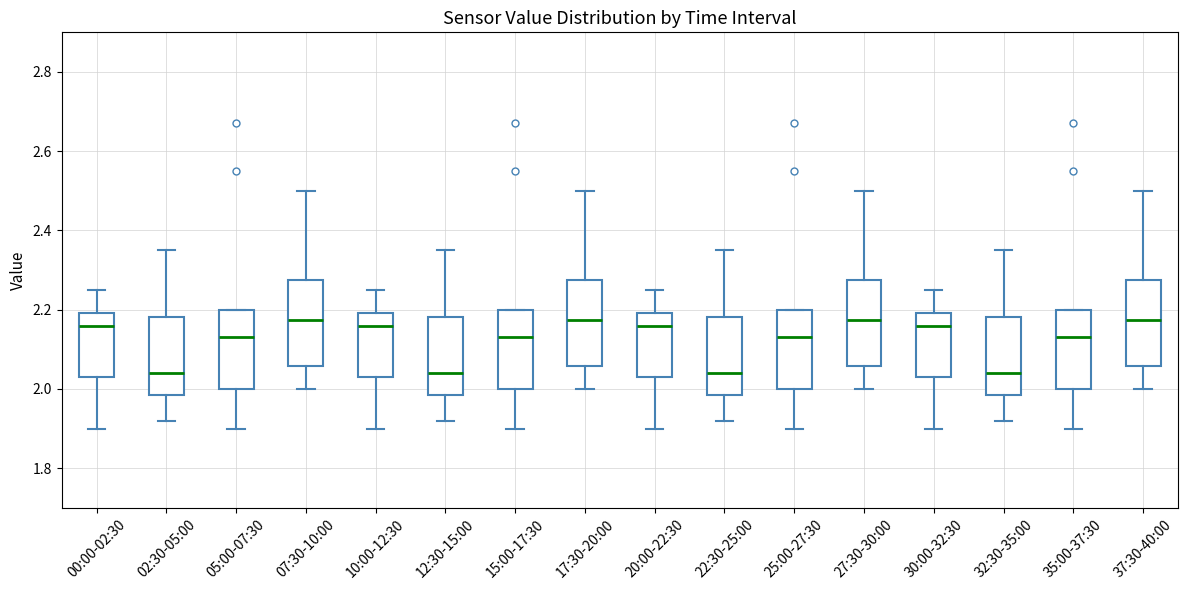

Reading left to right, transcribe this box plot: for each box, give where its median line is, the range the box spans, and where its two whiskers end, as read against the y-axis. The values are not printed on the chart, so give them approximately, as read against the axis.

00:00-02:30: median 2.16, box 2.04 to 2.20, whiskers 1.90 to 2.26
02:30-05:00: median 2.04, box 1.98 to 2.18, whiskers 1.92 to 2.36
05:00-07:30: median 2.14, box 2.00 to 2.20, whiskers 1.90 to 2.20
07:30-10:00: median 2.18, box 2.06 to 2.28, whiskers 2.00 to 2.50
10:00-12:30: median 2.16, box 2.04 to 2.20, whiskers 1.90 to 2.26
12:30-15:00: median 2.04, box 1.98 to 2.18, whiskers 1.92 to 2.36
15:00-17:30: median 2.14, box 2.00 to 2.20, whiskers 1.90 to 2.20
17:30-20:00: median 2.18, box 2.06 to 2.28, whiskers 2.00 to 2.50
20:00-22:30: median 2.16, box 2.04 to 2.20, whiskers 1.90 to 2.26
22:30-25:00: median 2.04, box 1.98 to 2.18, whiskers 1.92 to 2.36
25:00-27:30: median 2.14, box 2.00 to 2.20, whiskers 1.90 to 2.20
27:30-30:00: median 2.18, box 2.06 to 2.28, whiskers 2.00 to 2.50
30:00-32:30: median 2.16, box 2.04 to 2.20, whiskers 1.90 to 2.26
32:30-35:00: median 2.04, box 1.98 to 2.18, whiskers 1.92 to 2.36
35:00-37:30: median 2.14, box 2.00 to 2.20, whiskers 1.90 to 2.20
37:30-40:00: median 2.18, box 2.06 to 2.28, whiskers 2.00 to 2.50